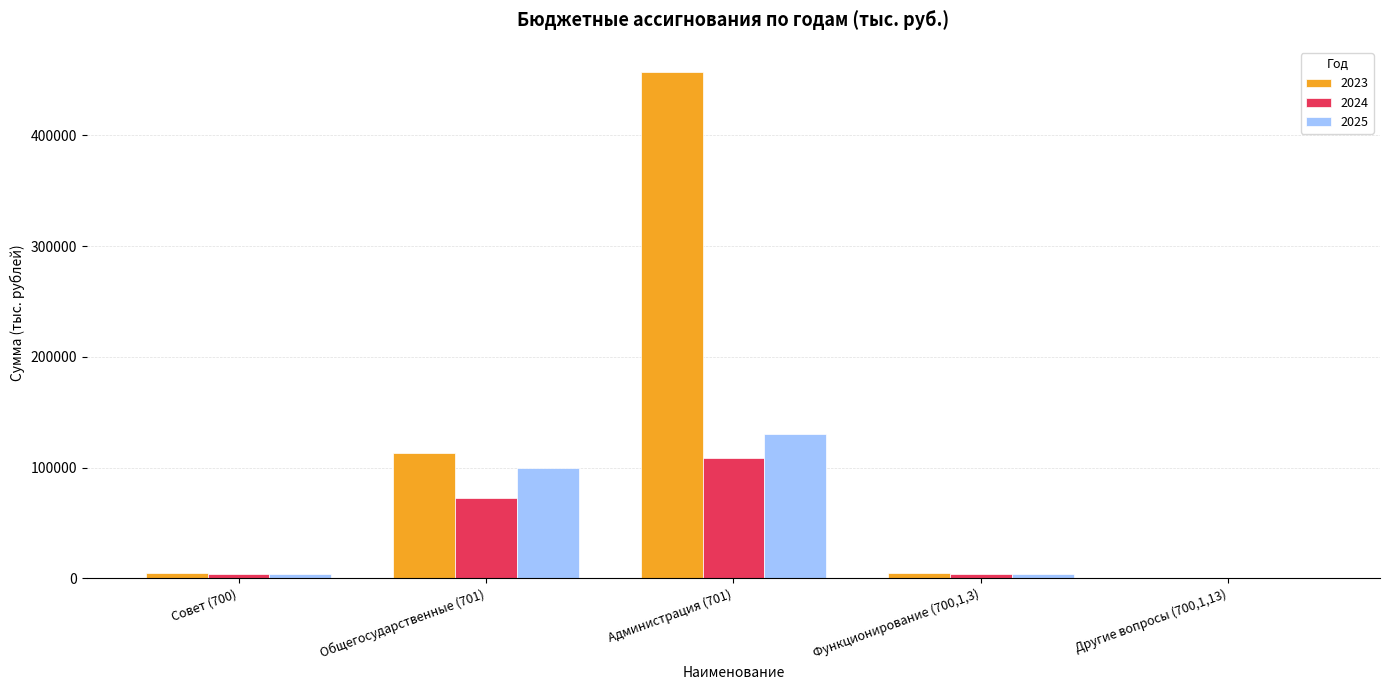

At which category is the sum across all series the highest?

Администрация (701)